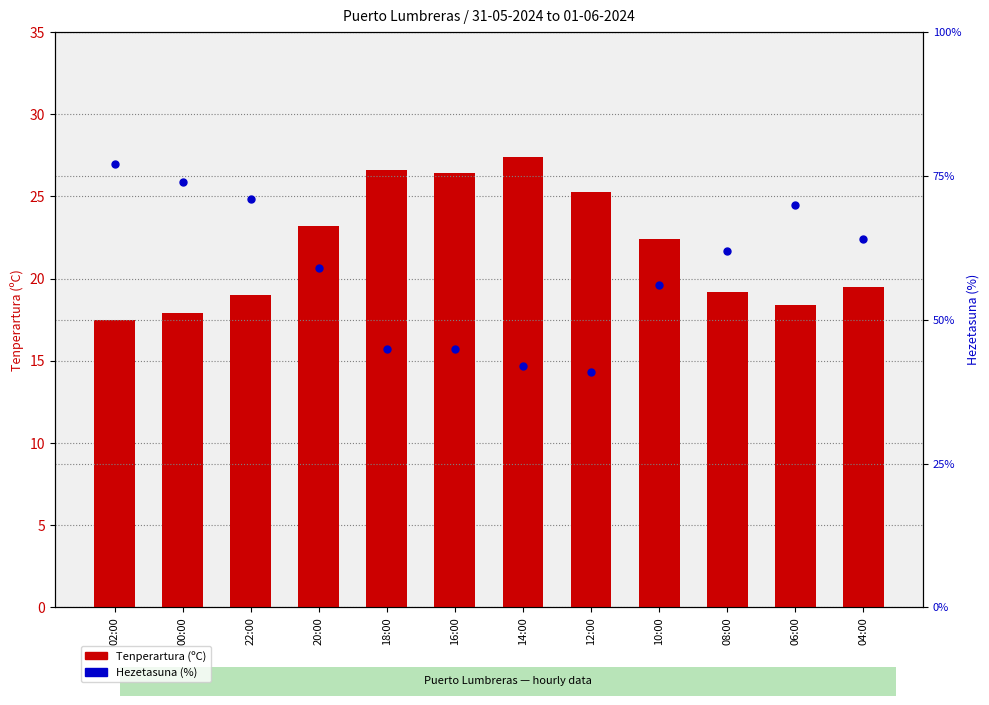

Which series has the largest Y range (max minus min)?

Hezetasuna (%)